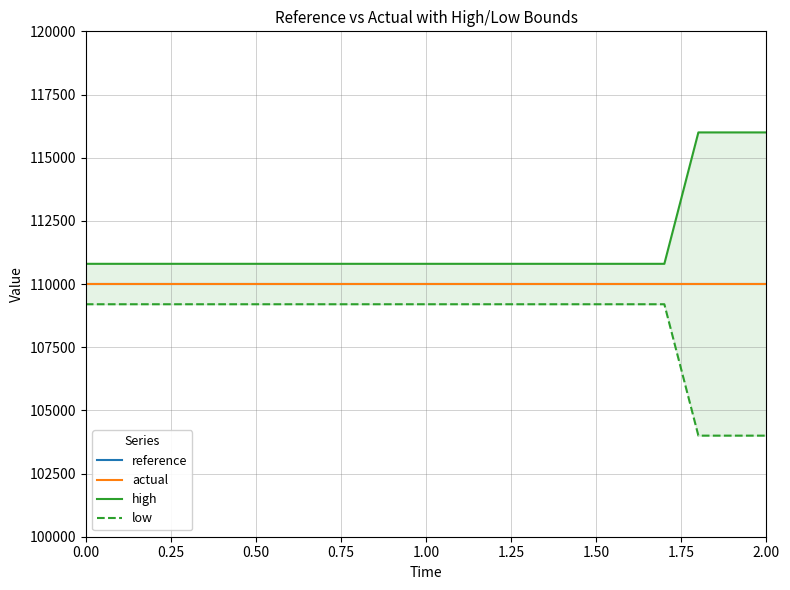

Reading left to right, transcribe all the data shown in this chart.

reference: 110000	110000	110000	110000	110000	110000	110000	110000	110000	110000	110000	110000	110000	110000	110000	110000	110000	110000	110000	110000
actual: 110000	110000	110000	110000	110000	110000	110000	110000	110000	110000	110000	110000	110000	110000	110000	110000	110000	110000	110000	110000
high: 110800	110800	110800	110800	110800	110800	110800	110800	110800	110800	110800	110800	110800	110800	110800	110800	110800	110800	116000	116000
low: 109200	109200	109200	109200	109200	109200	109200	109200	109200	109200	109200	109200	109200	109200	109200	109200	109200	109200	104000	104000